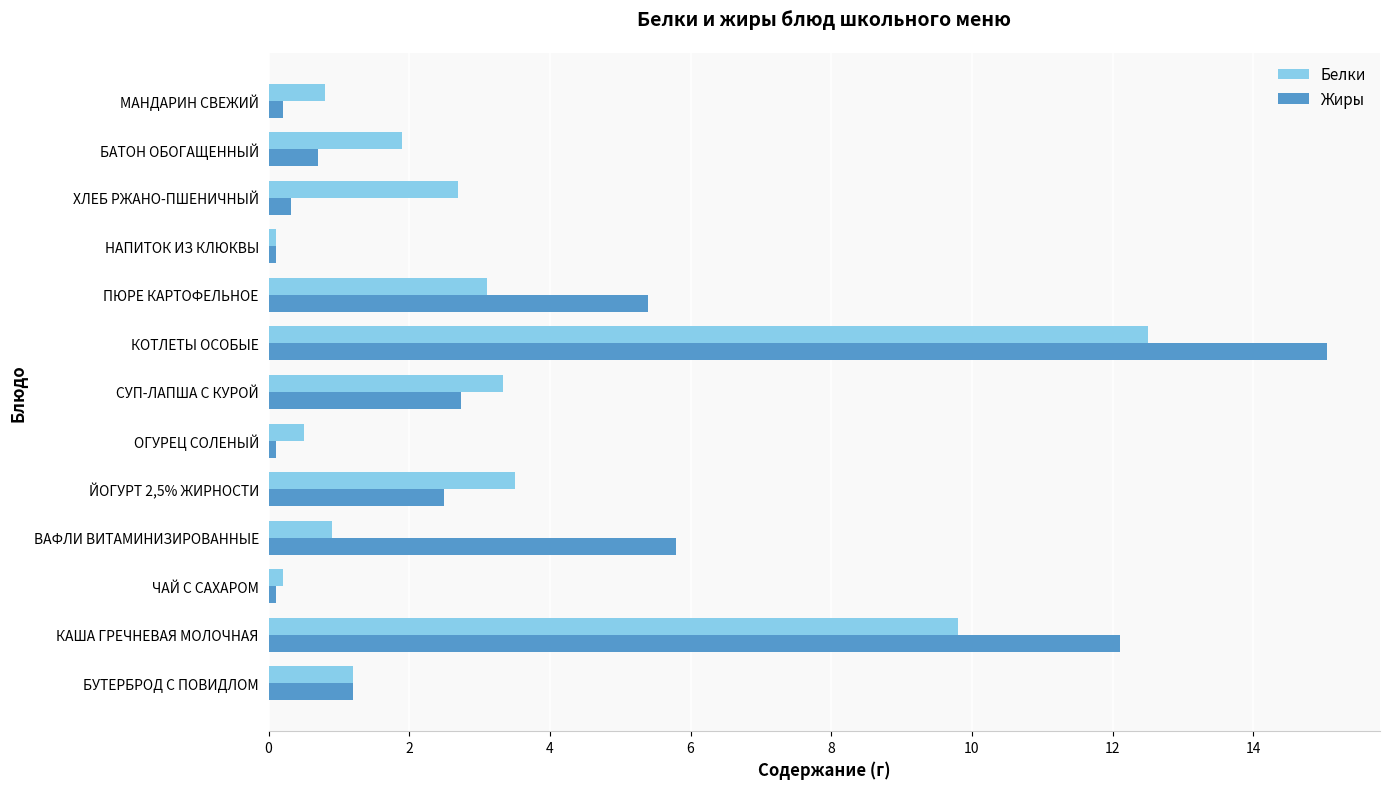

At which category is the sum across all series the highest?

КОТЛЕТЫ ОСОБЫЕ